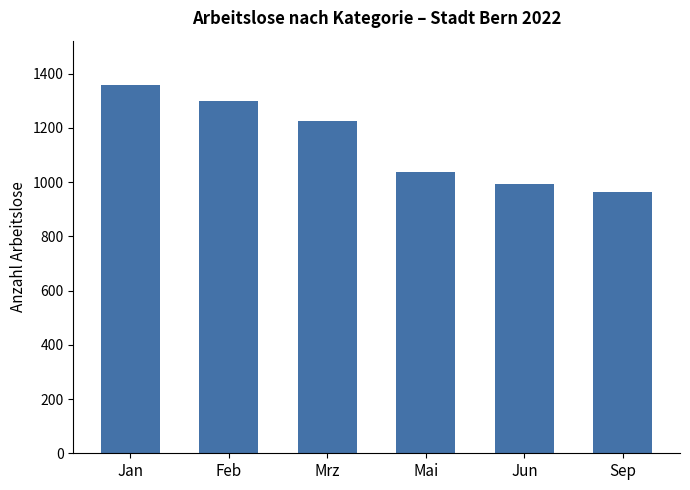

Which label corresponds to the smallest value in the chart?

Sep